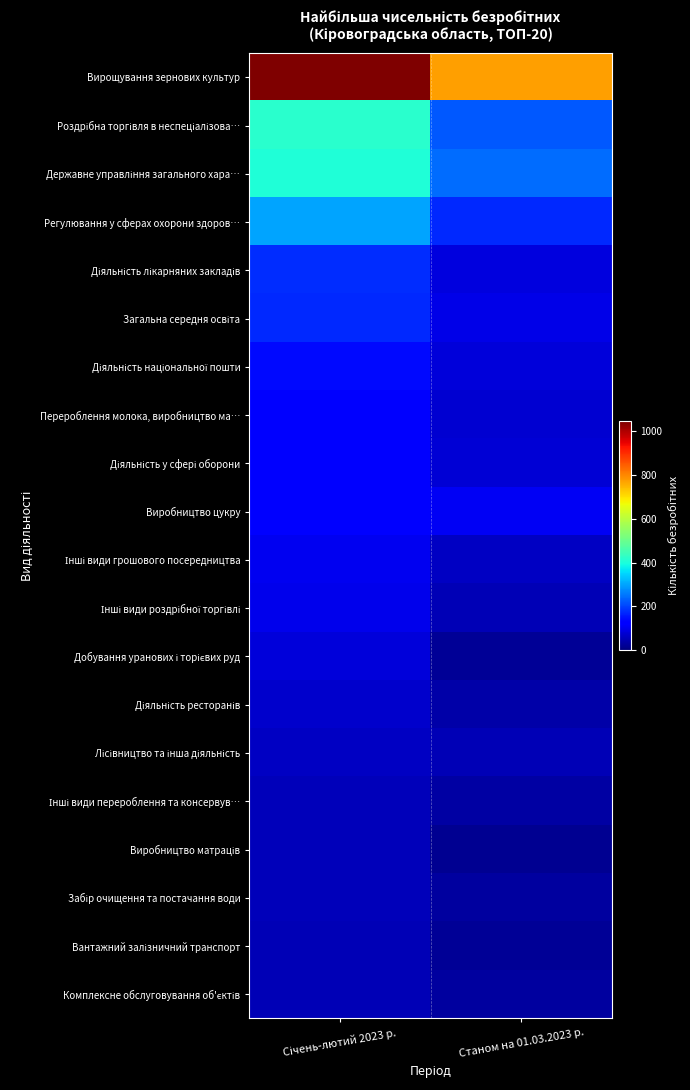

Rank the series by their maximum value, from highest to lowest.

Вирощування зернових культур, Роздрібна торгівля в неспеціалізова…, Державне управління загального хара…, Регулювання у сферах охорони здоров…, Діяльність лікарняних закладів, Загальна середня освіта, Діяльність національної пошти, Перероблення молока, виробництво ма…, Діяльність у сфері оборони, Виробництво цукру, Інші види грошового посередництва, Інші види роздрібної торгівлі, Добування уранових і торієвих руд, Діяльність ресторанів, Лісівництво та інша діяльність, Інші види перероблення та консервув…, Виробництво матраців, Забір очищення та постачання води, Вантажний залізничний транспорт, Комплексне обслуговування об'єктів